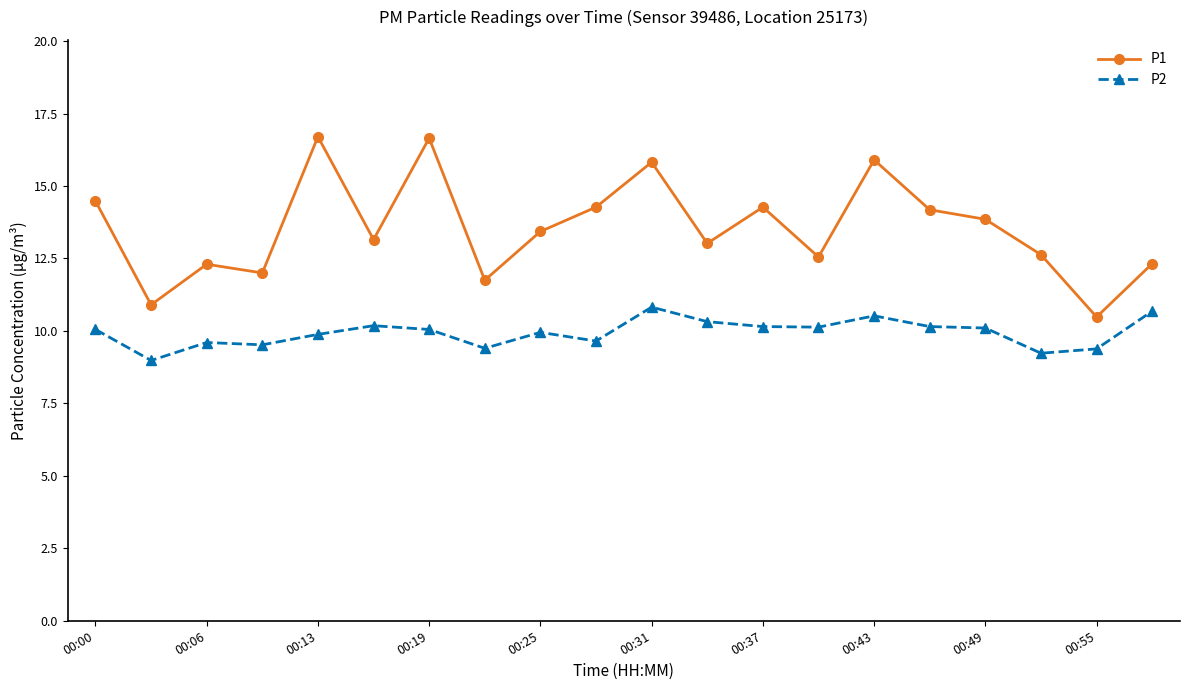

Rank the series by their maximum value, from highest to lowest.

P1, P2